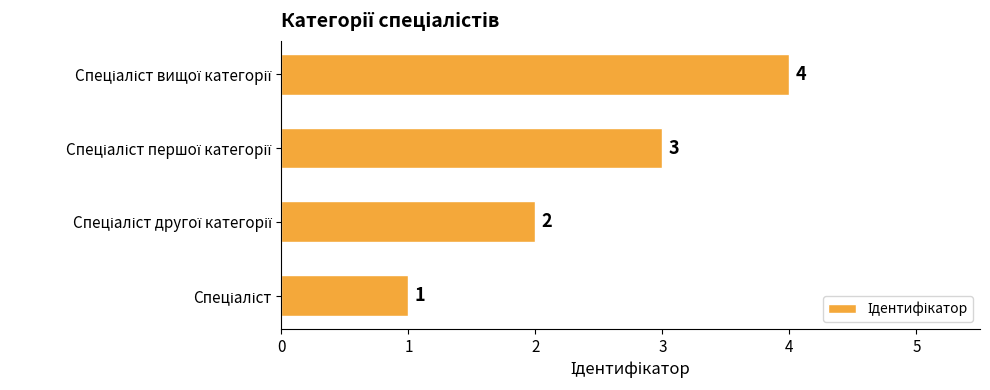

What is the sum of all values?

10